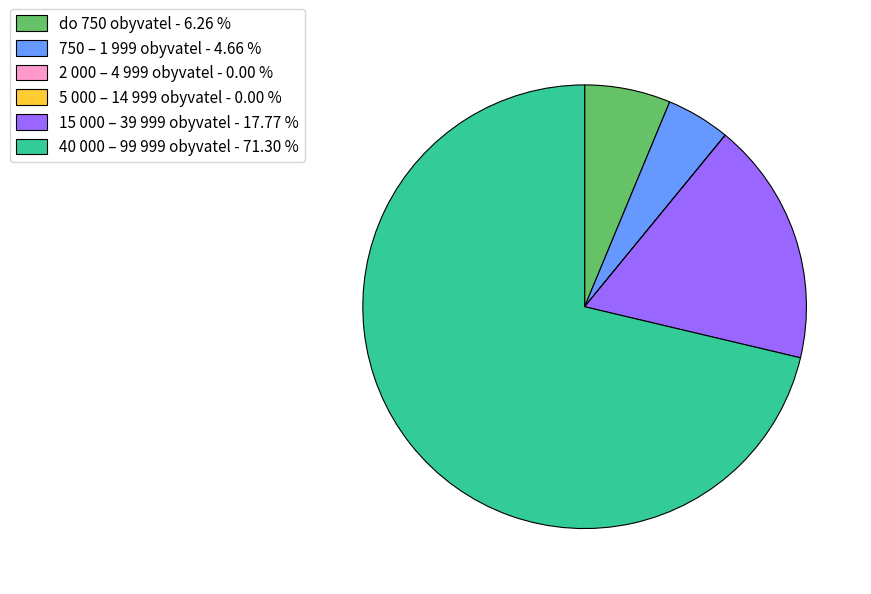

Is there a majority slice in this chart?

Yes